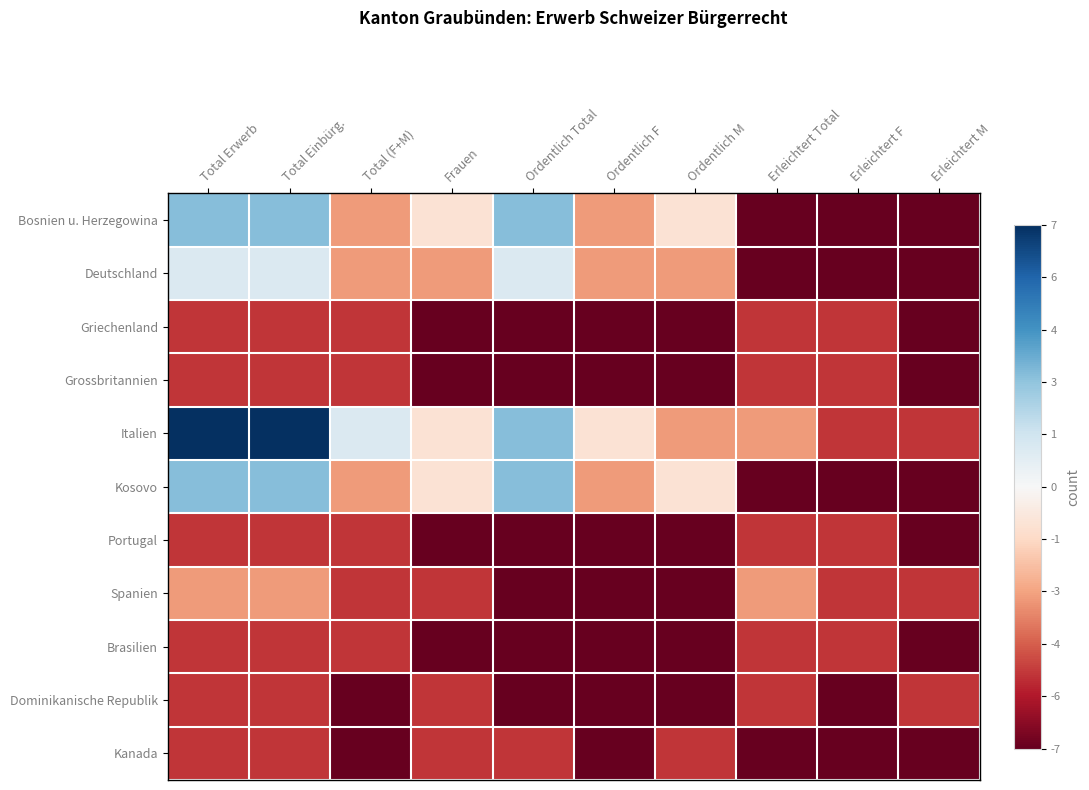

Which category has the highest value across all series?

Total Erwerb